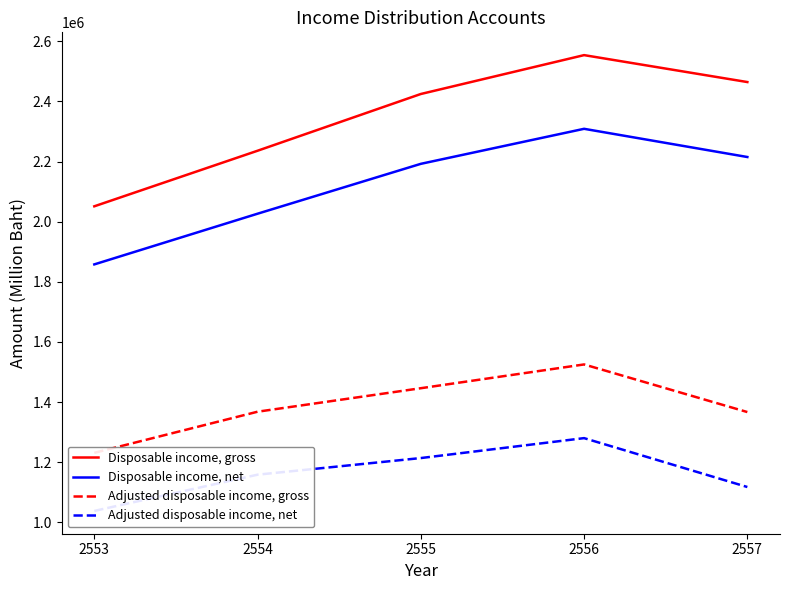

True or false: Adjusted disposable income, gross has more than 0 points higher than both neighbors.

True